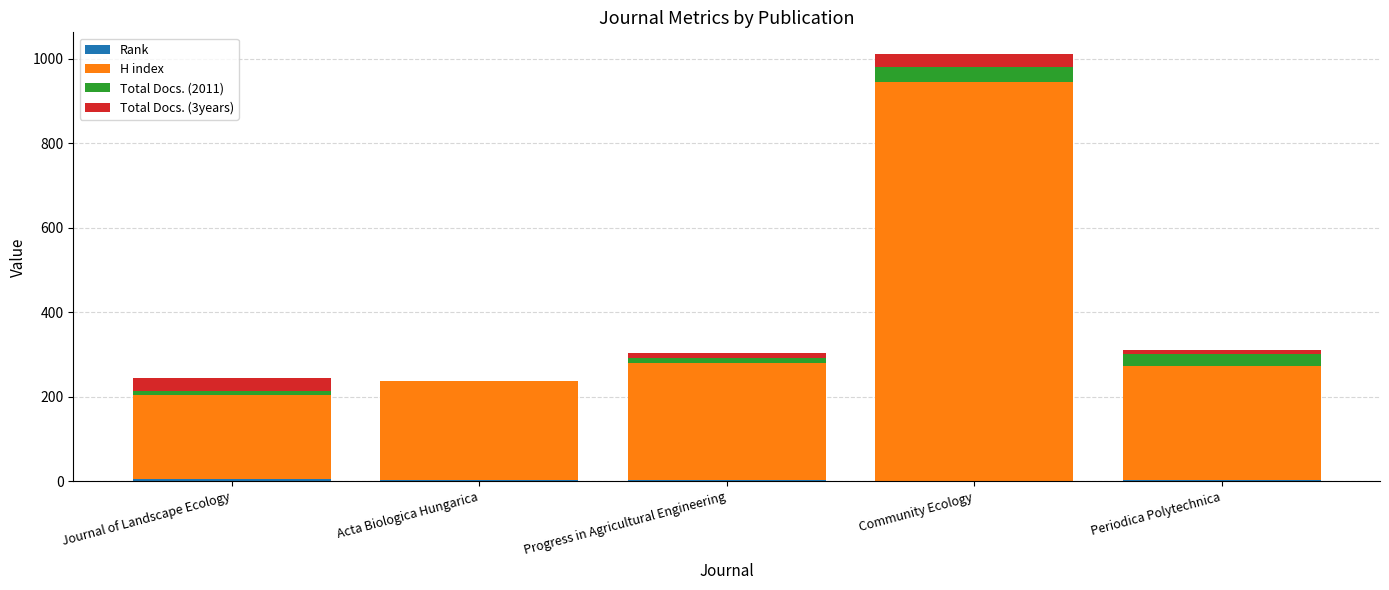

At which category is the sum across all series the highest?

Community Ecology